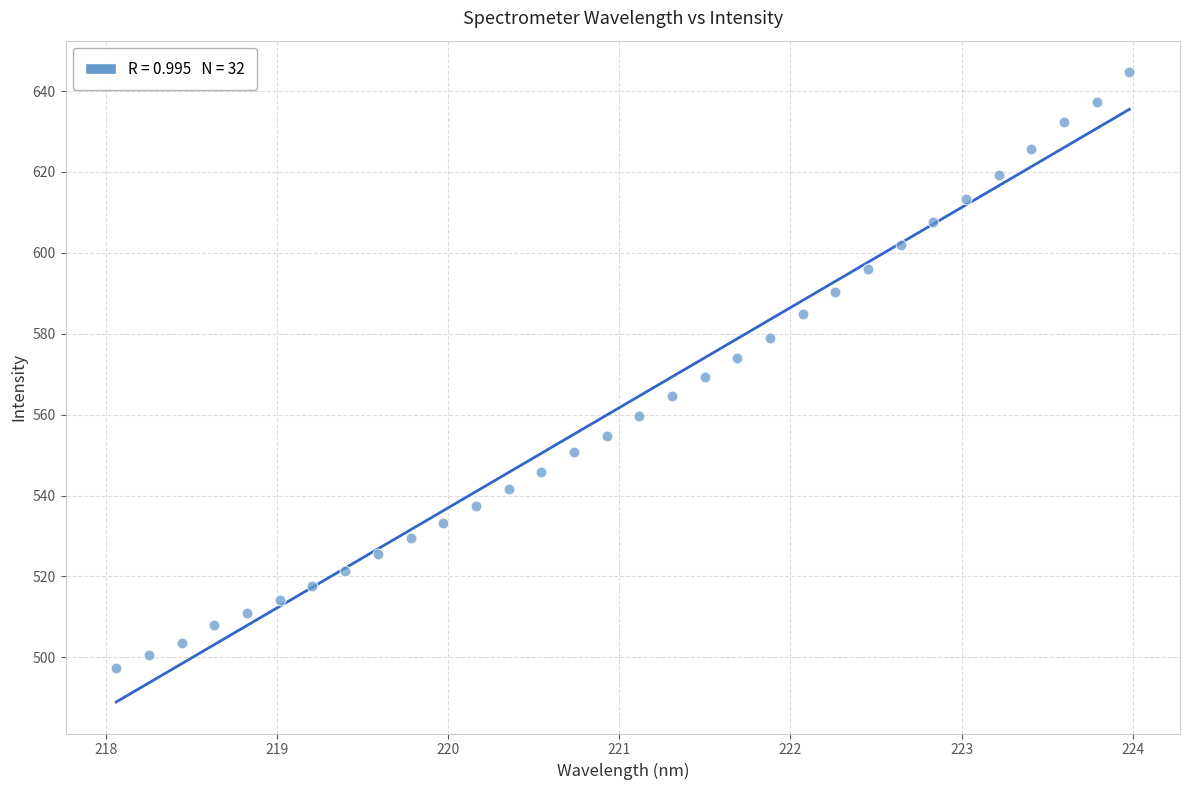

What is the range of Y values (max minus min)?

147.4